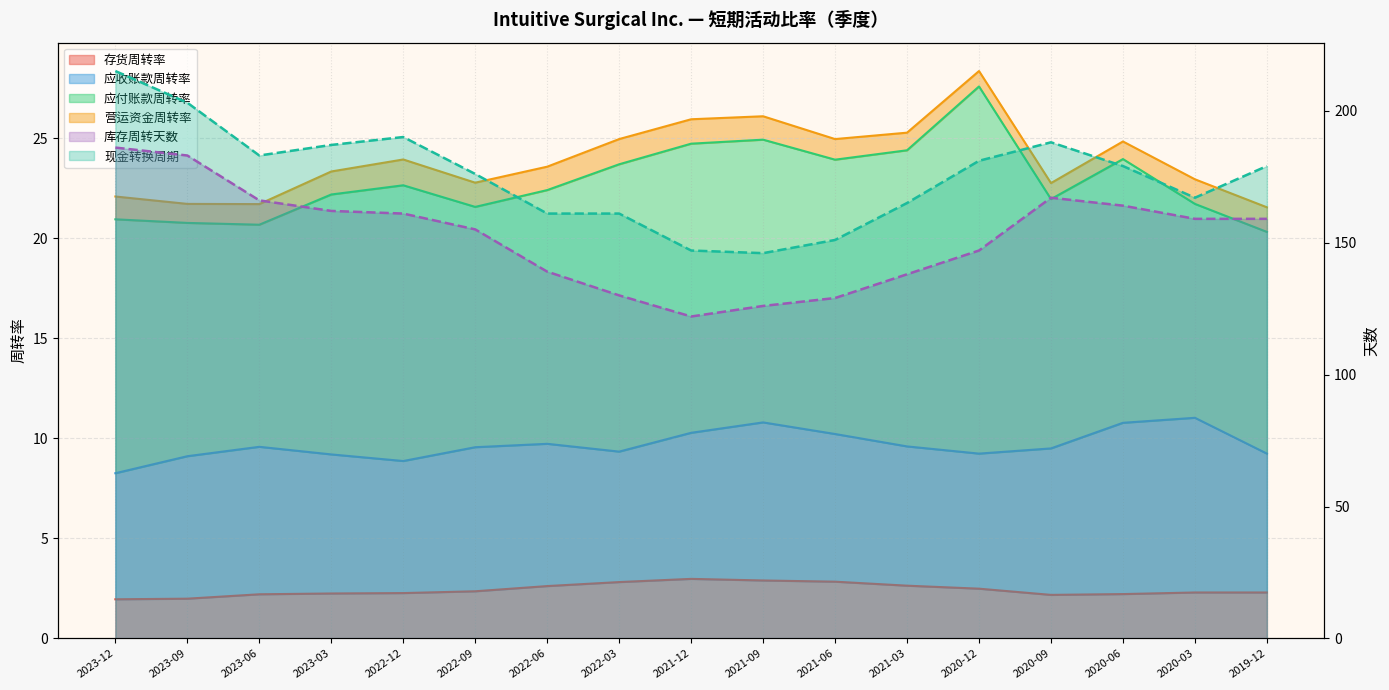

True or false: 现金转换周期 and 库存周转天数 cross at least once.

False